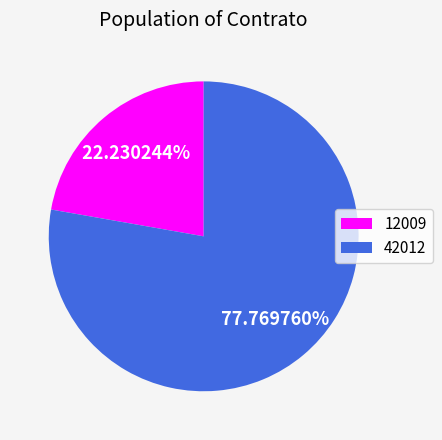

Is it true that 42012 is 84% of the pie?

False